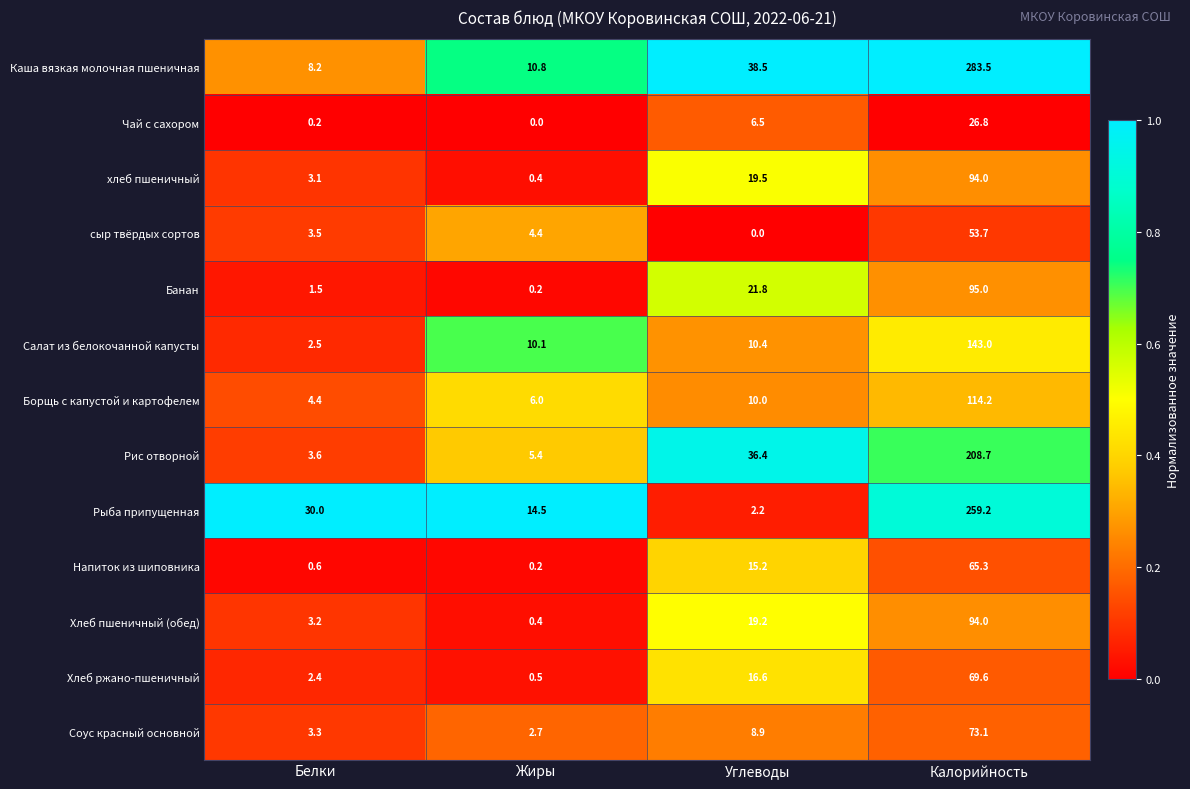

The Хлеб пшеничный (обед) series shows 22.2 at Калорийность. True or false?

False